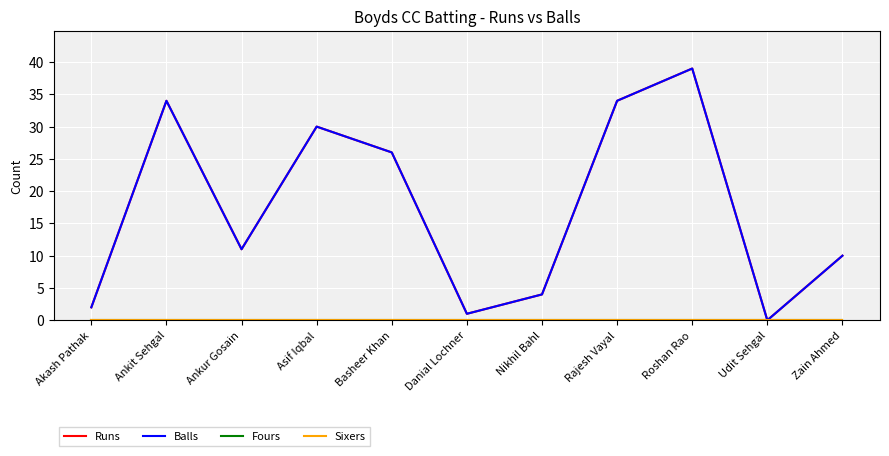

Does the chart display data point markers on the line(s)?

No